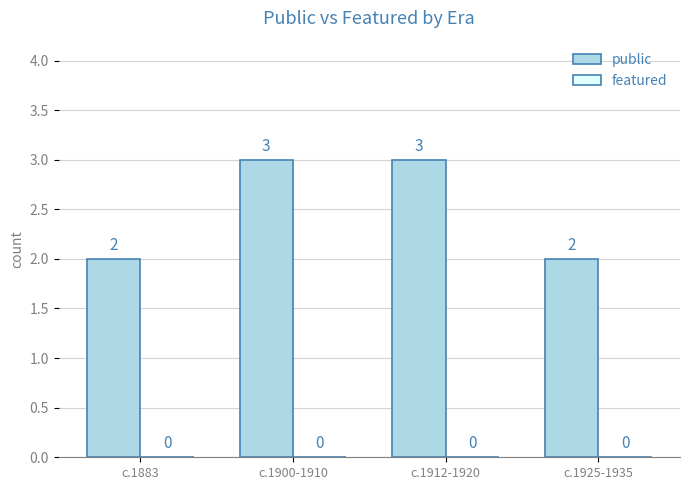

What is the change in value from c.1883 to c.1900-1910?

+1